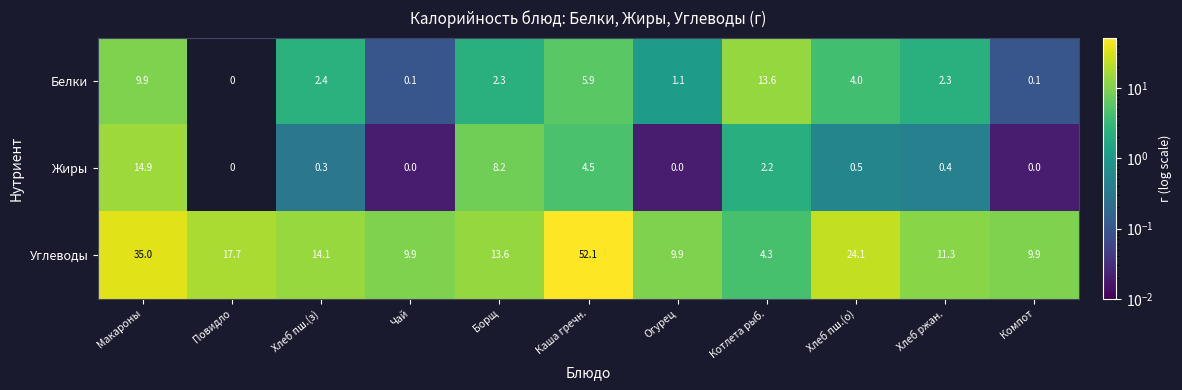

Read the Белки value at Борщ.

2.3